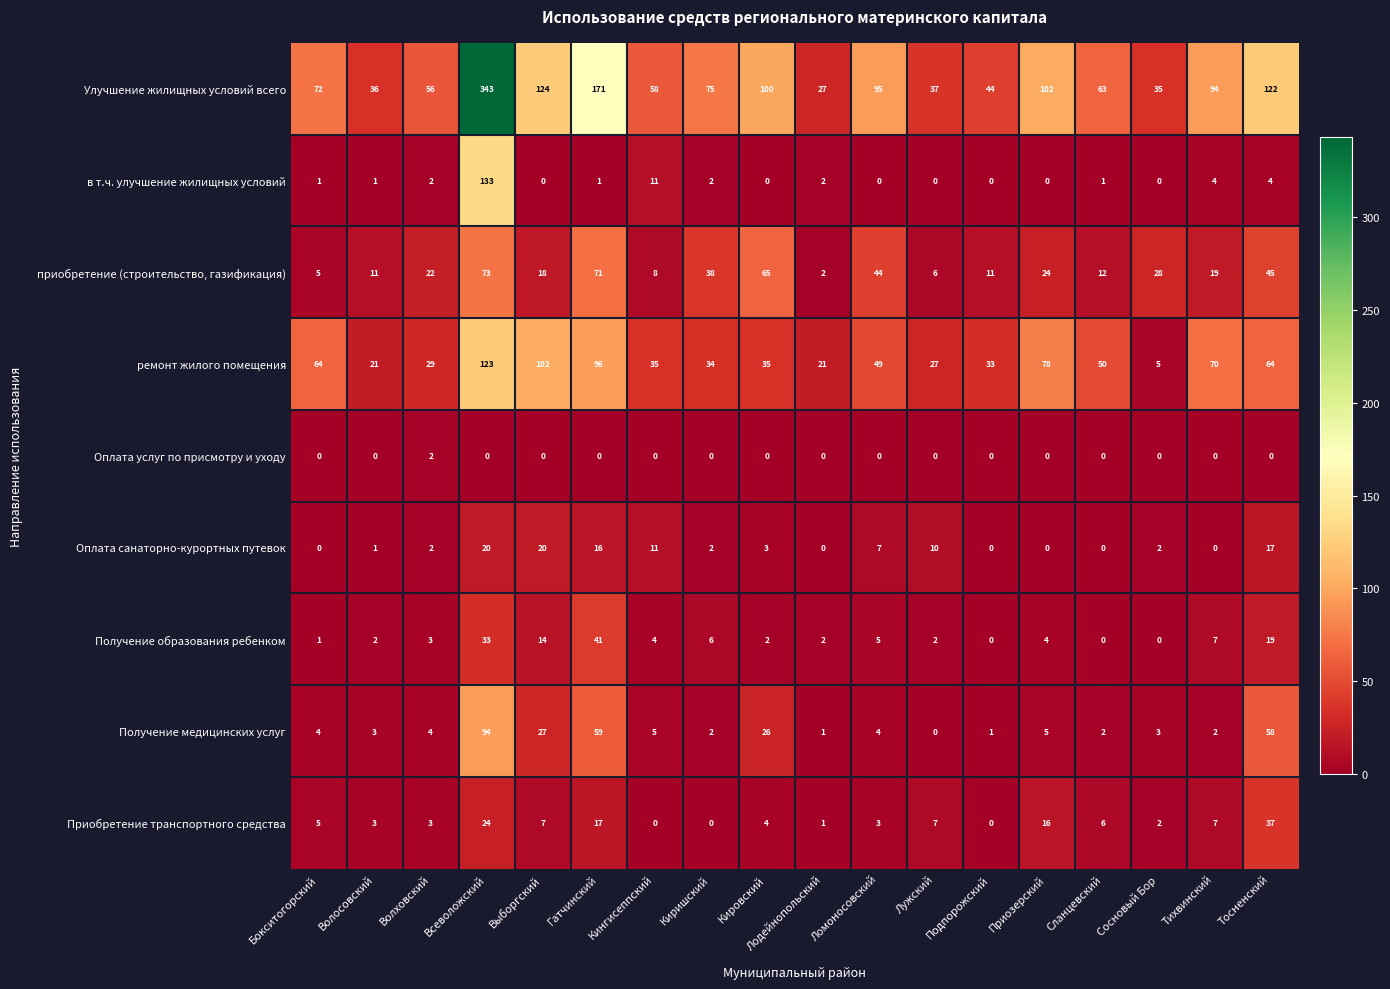

True or false: Приобретение транспортного средства has a value of 3 at Ломоносовский.

True